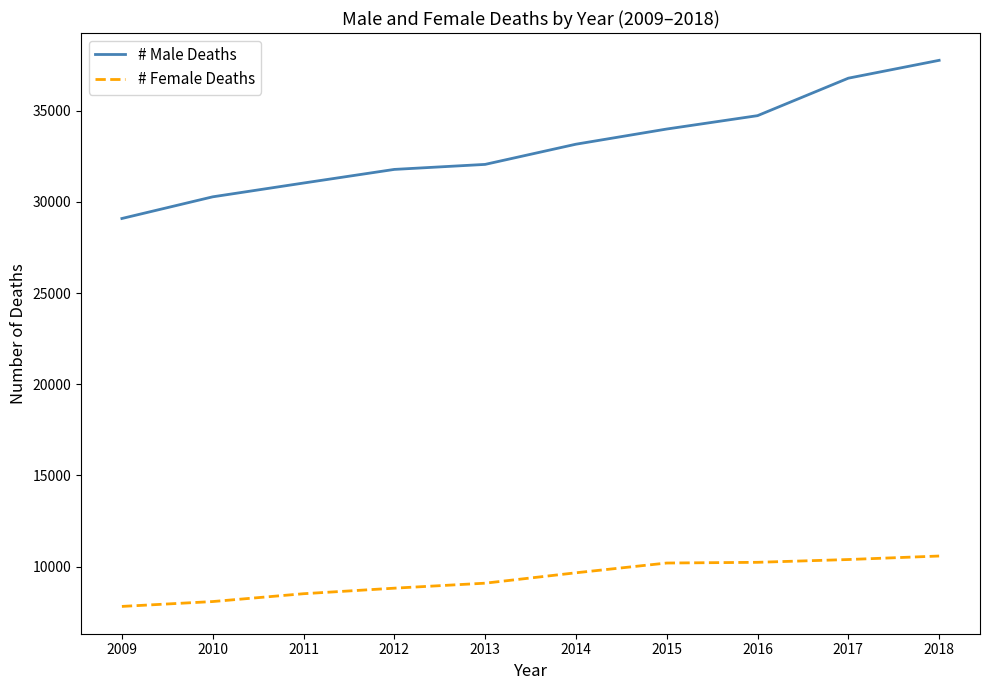

List the series in order of their peak value, lowest first.

# Female Deaths, # Male Deaths